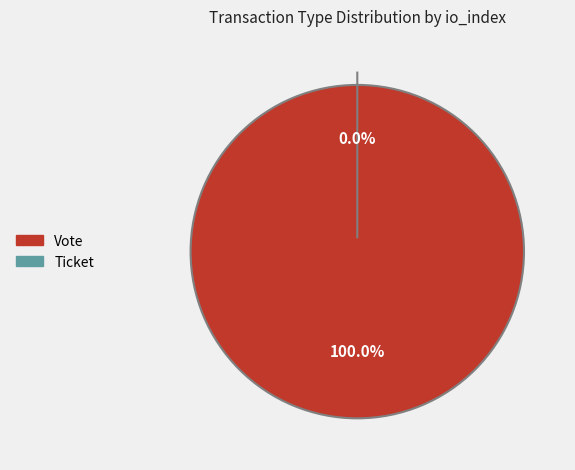

How many segments does this pie chart have?

2